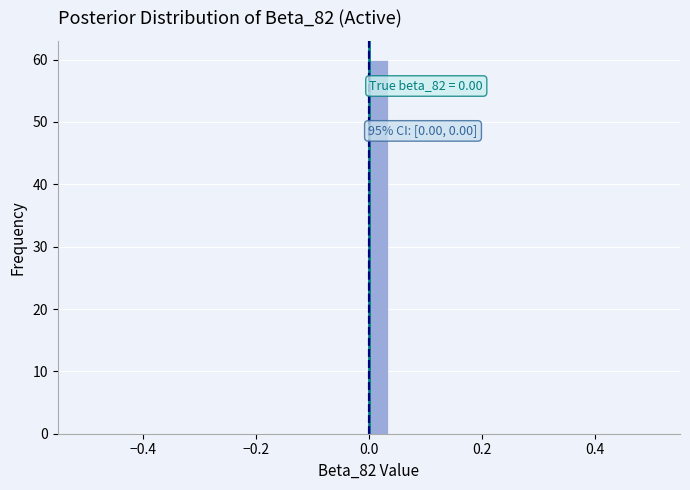

Read against the x-axis, roughly where is the centre of the tallest bar?

0.02